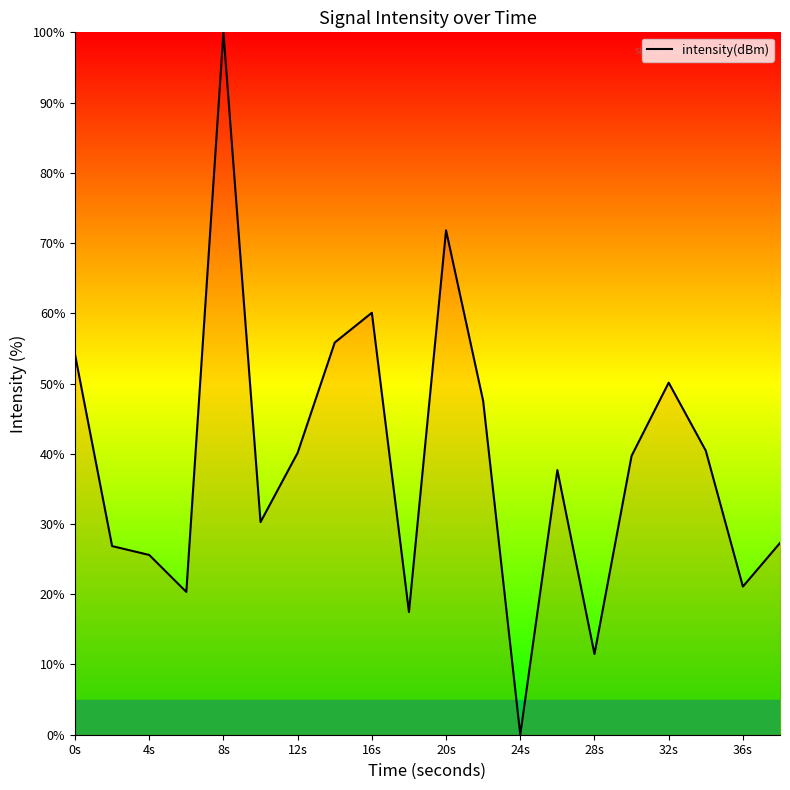

What is the maximum value shown in the chart?

100.0